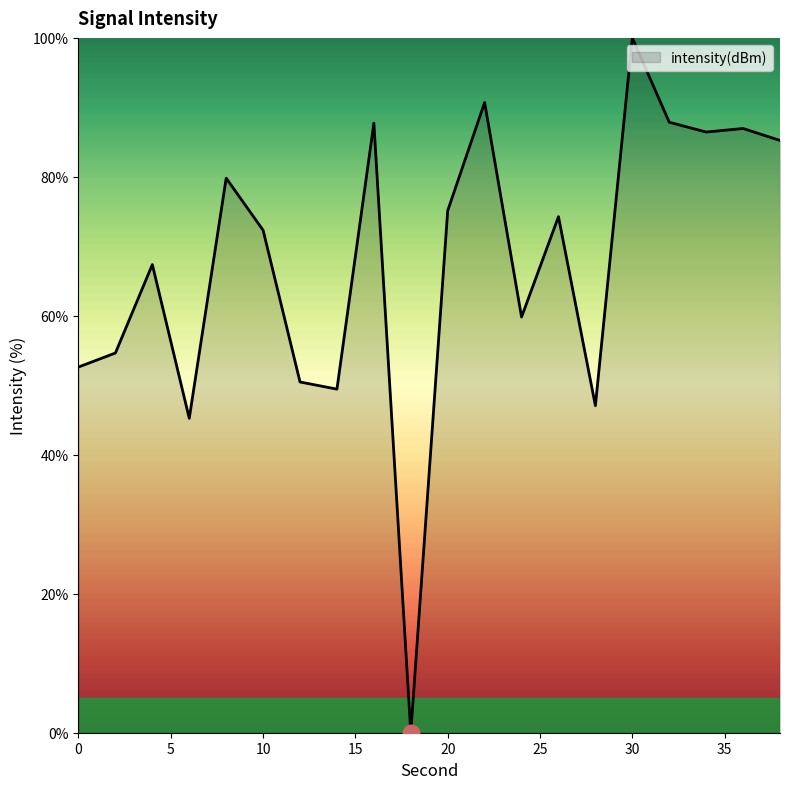

How many lines are shown in the chart?

1